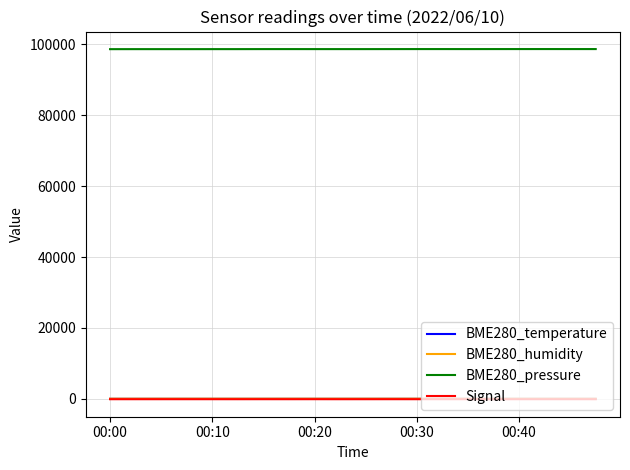

Which series has the largest total across all categories?

BME280_pressure